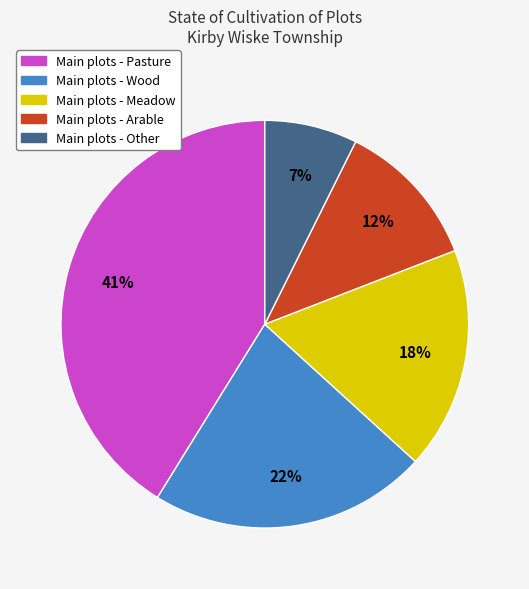

To the nearest percent, what is the average slice percentage?

20%